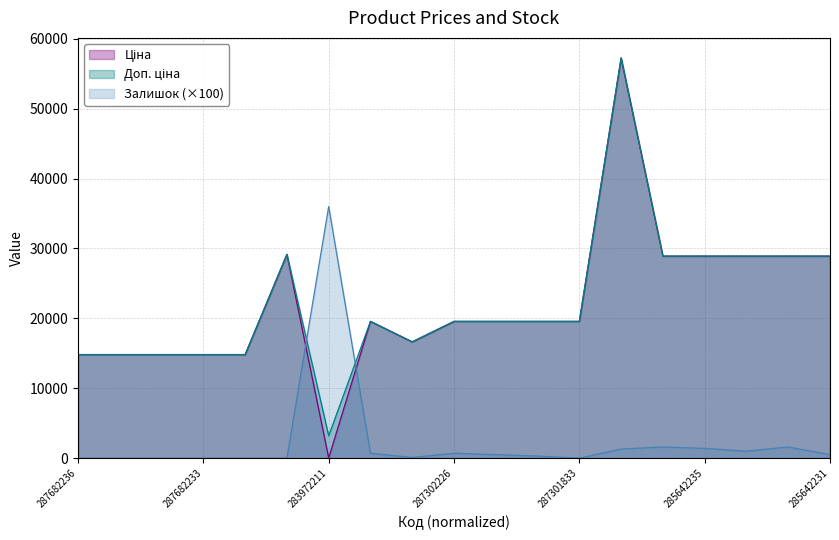

At which category does Залишок reach its first local peak?

283972211